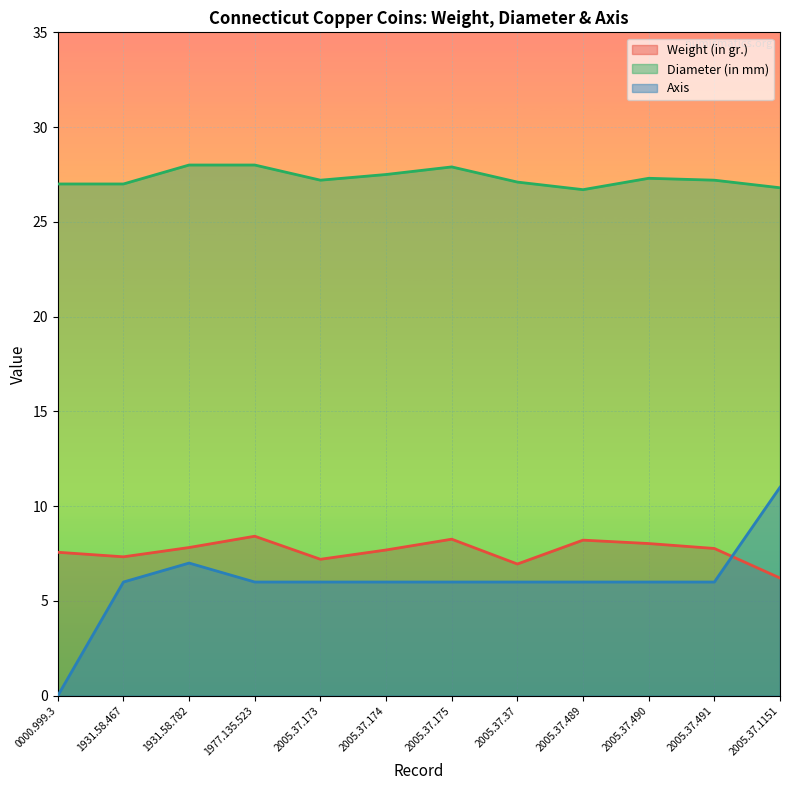

What is the difference between the Diameter (in mm) values at 1977.135.523 and 2005.37.173?

0.8